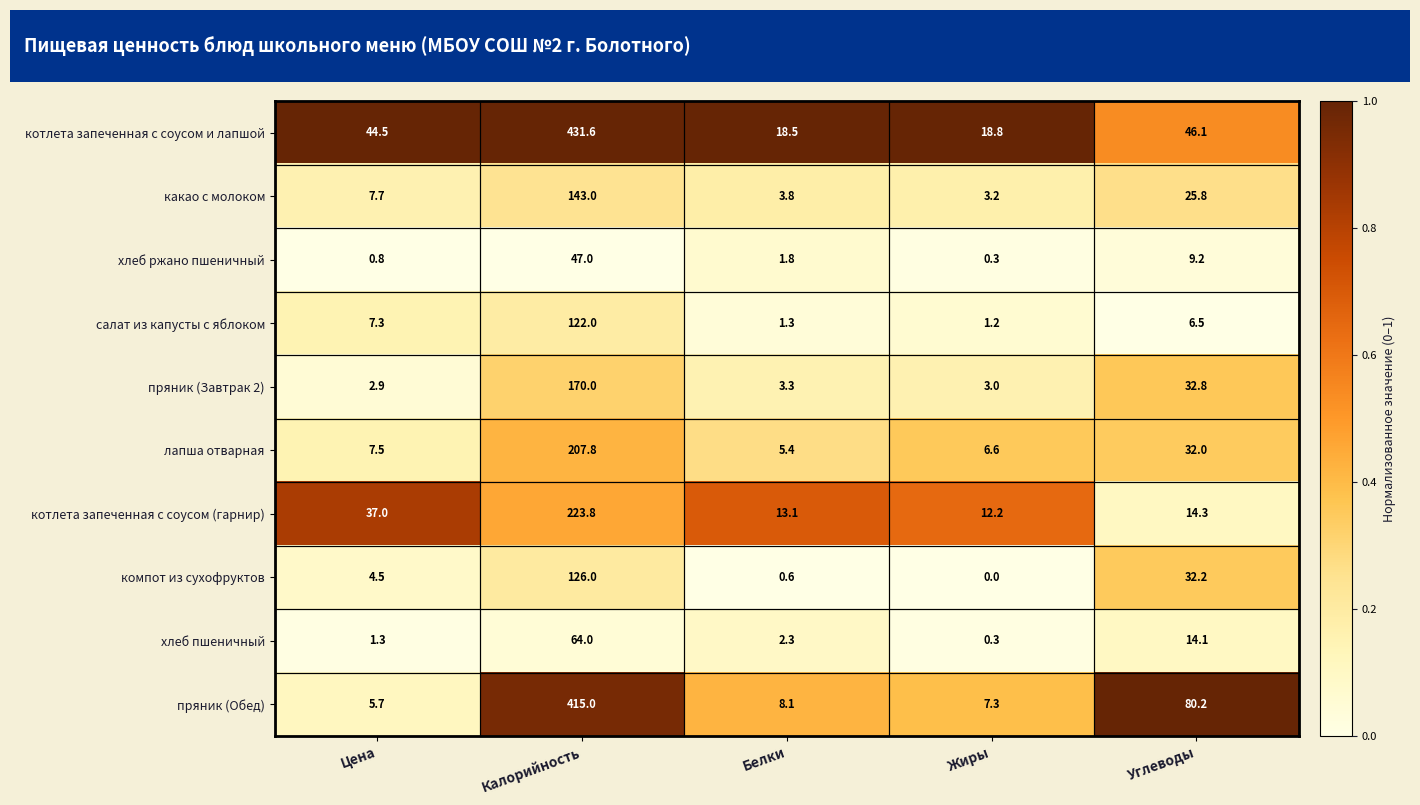

What is the total value across all series at Углеводы?

293.2